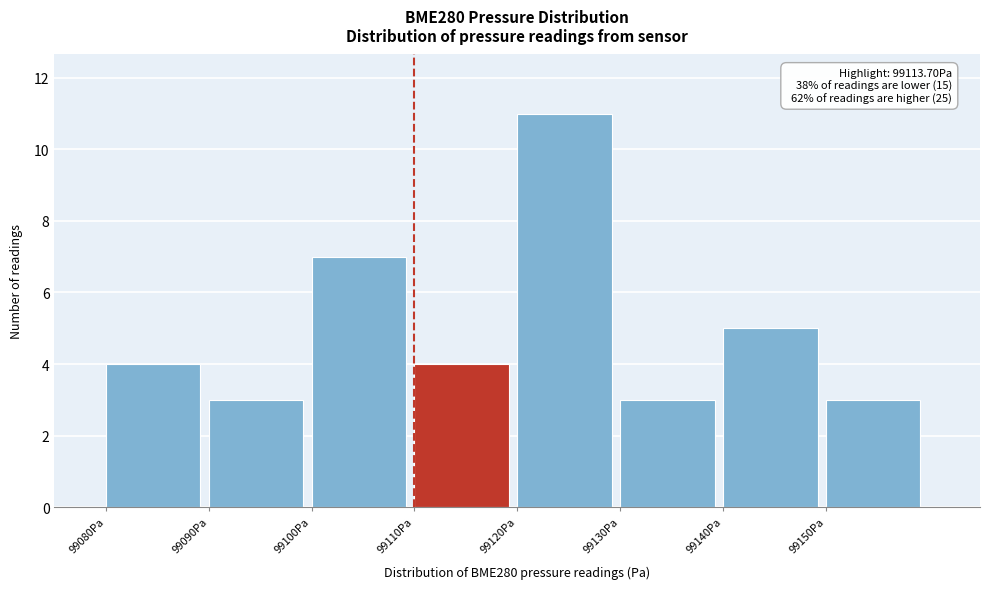

Over which range of the x-axis is the bar tallest?

99120 to 99130